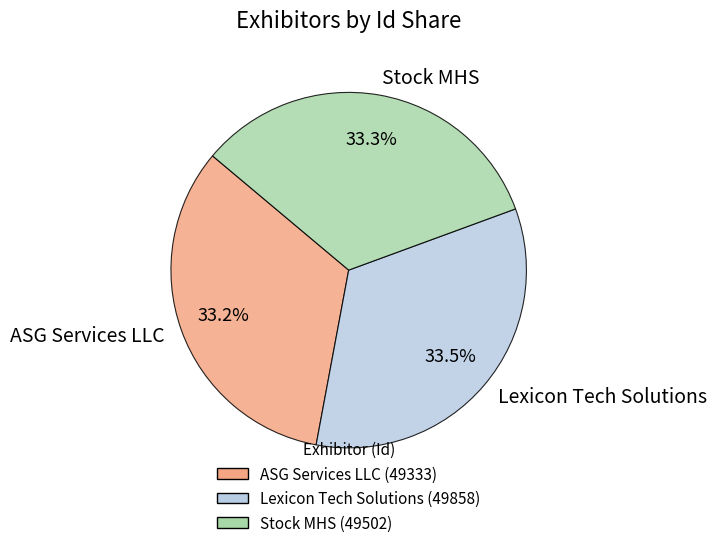

What percentage is NOT represented by ASG Services LLC?

66.8%